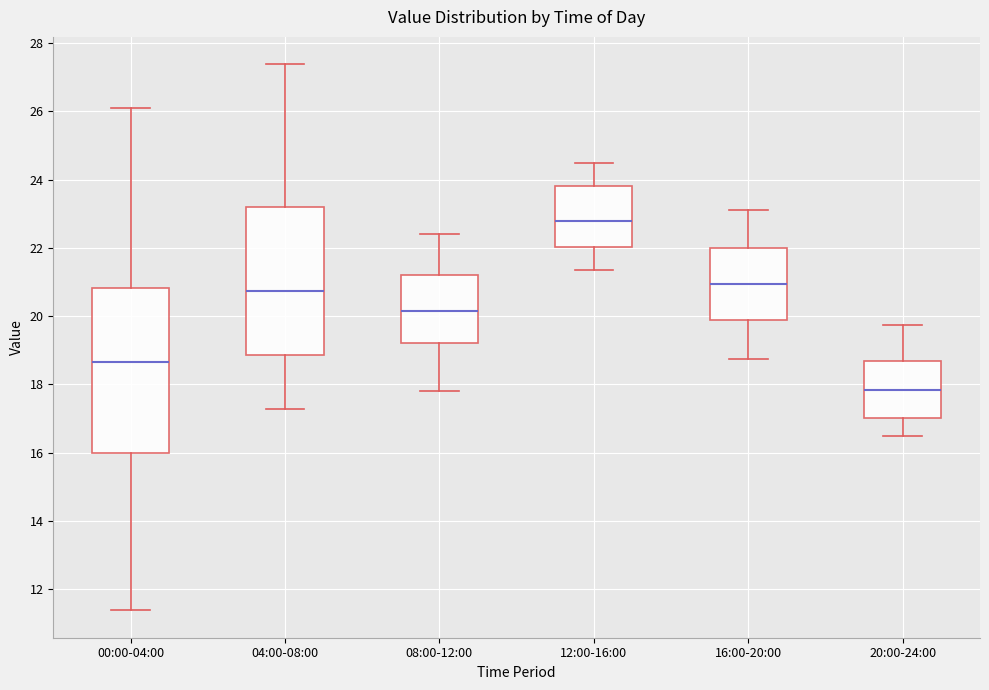

Which box's median line is the lowest?

20:00-24:00